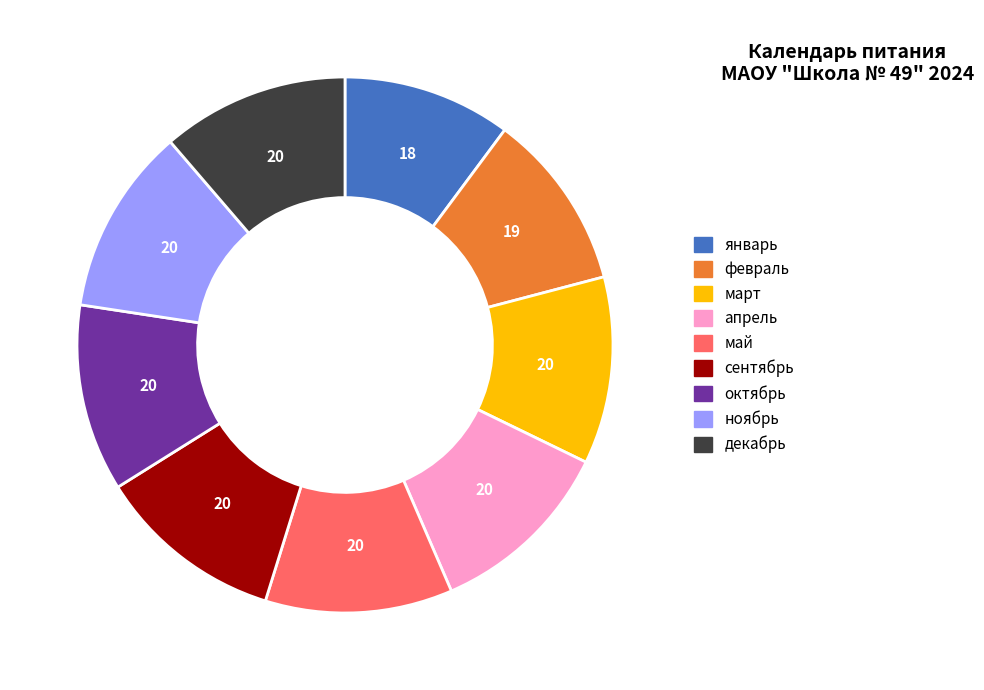

Does май account for over 50% of the chart?

No